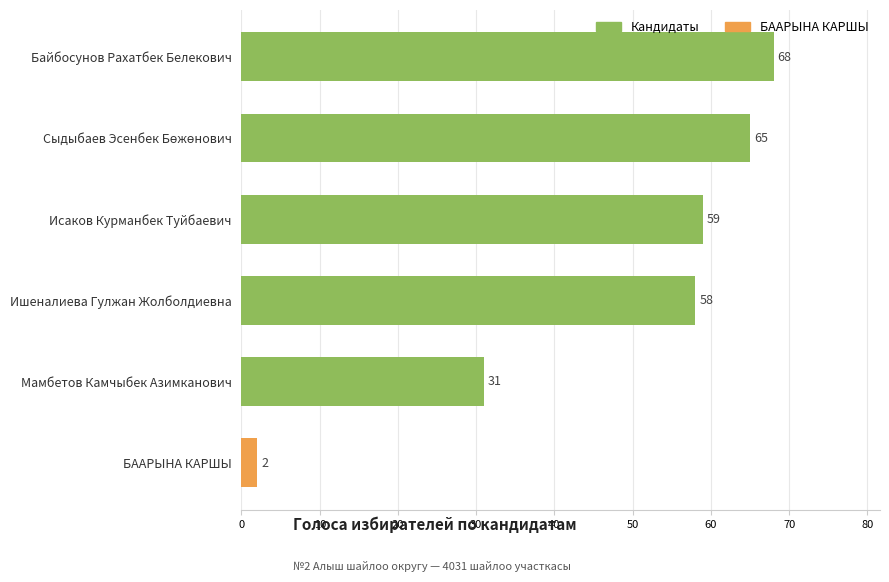

Reading top to bottom, extract all data points from this chart.

68	65	59	58	31	2